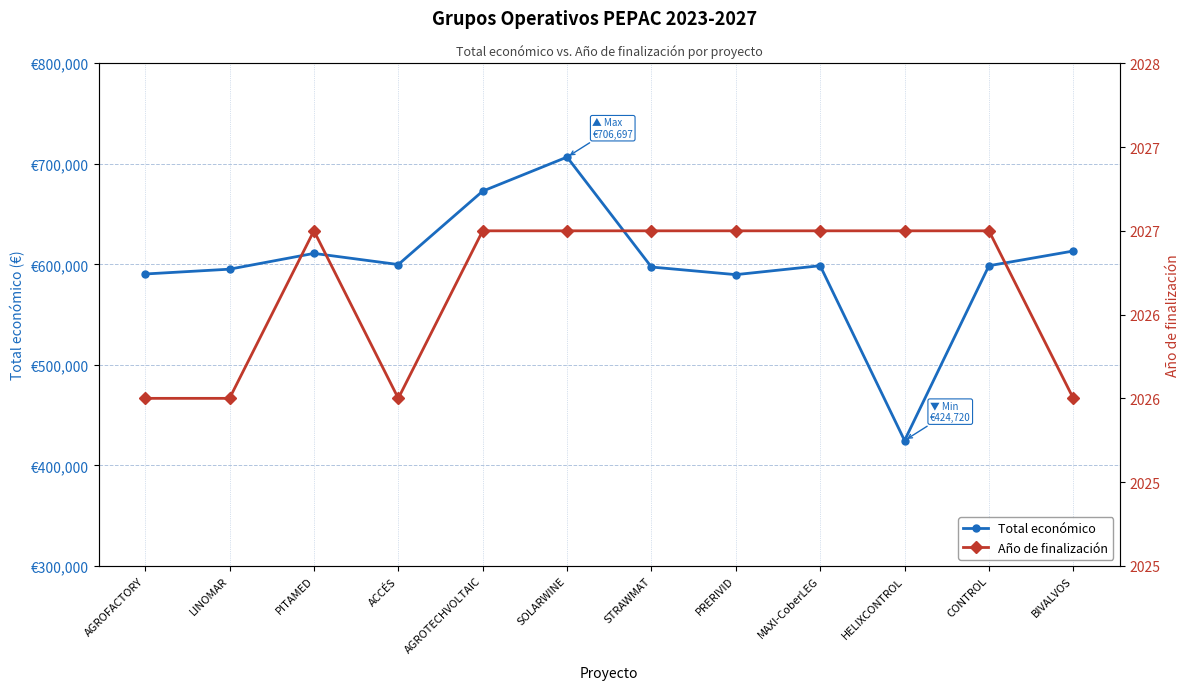

True or false: Total económico has more than 0 interior local peaks.

True